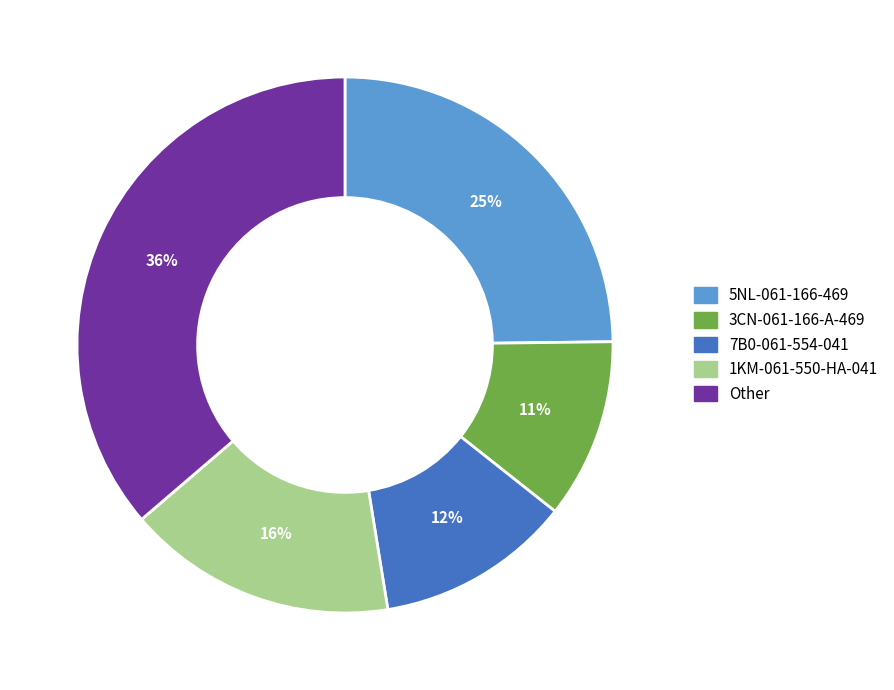

How many slices are in this pie chart?

5